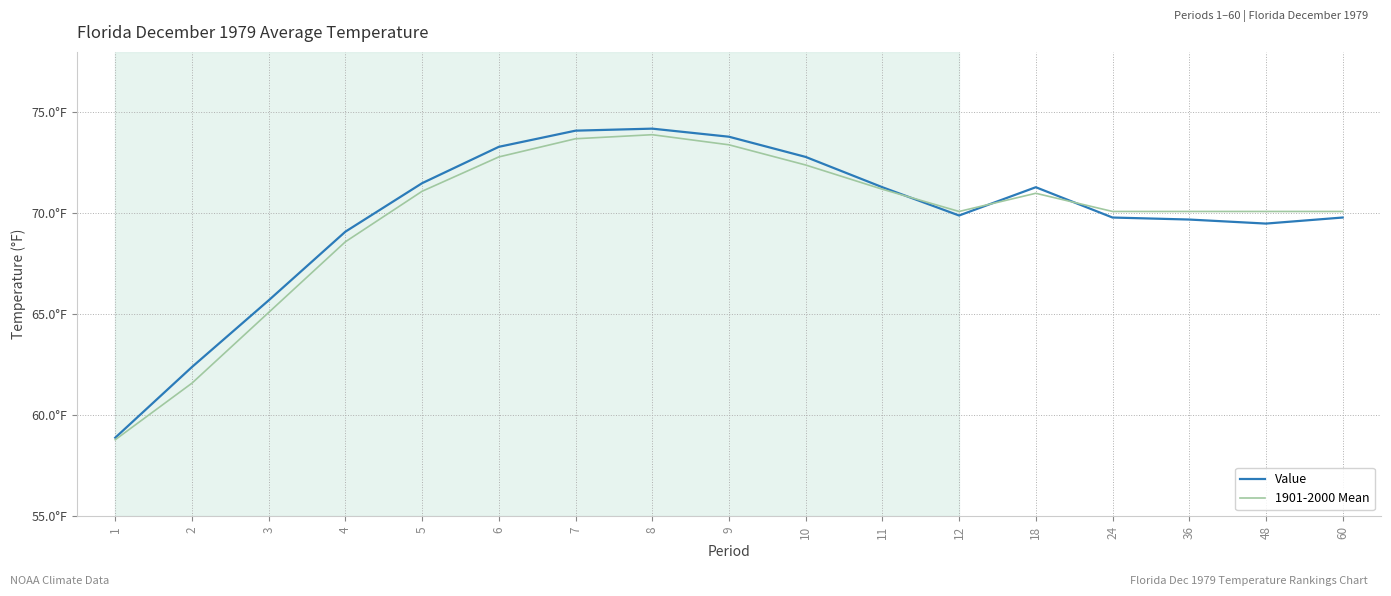

Where is Value nearest to the value 66?

3